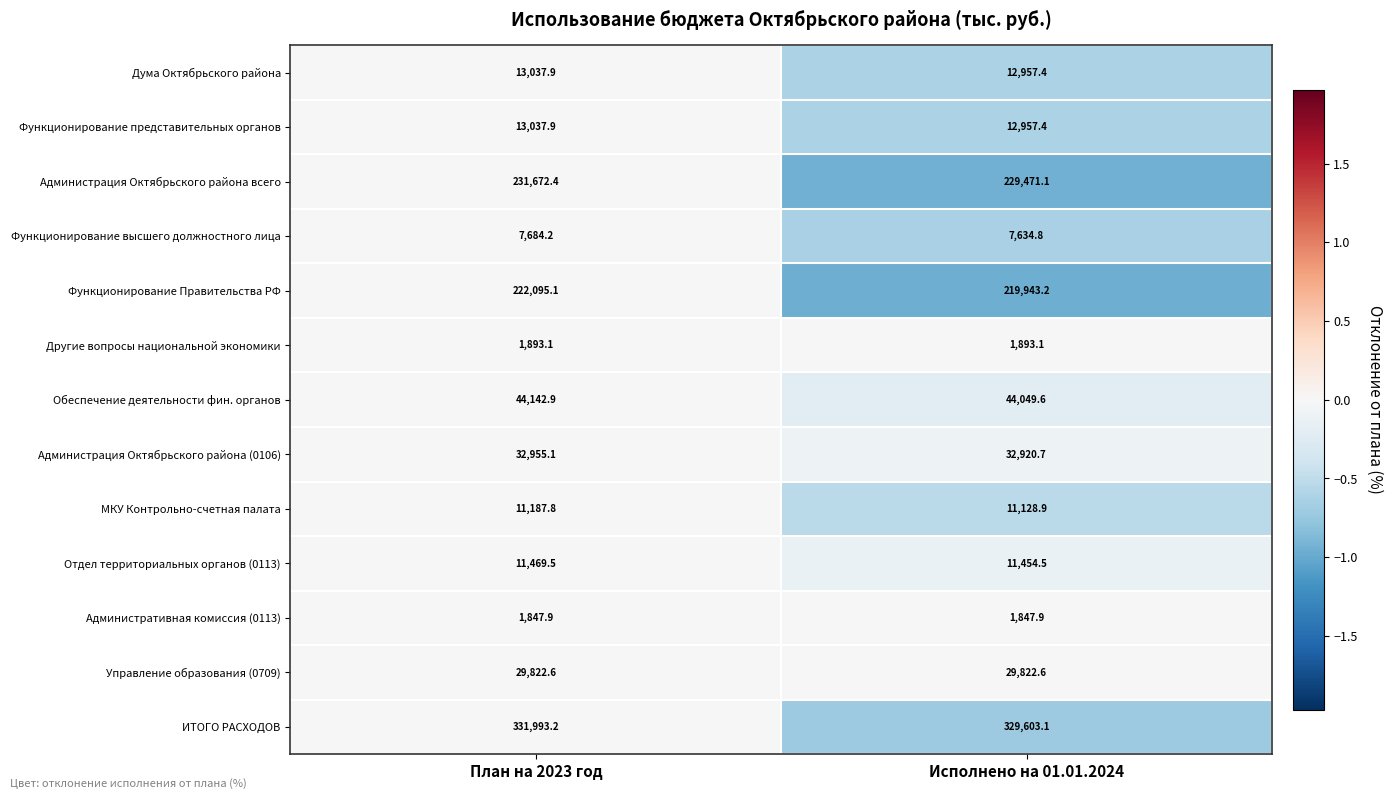

The value of Администрация Октябрьского района (0106) at Исполнено на 01.01.2024 is 32920.7. True or false?

True